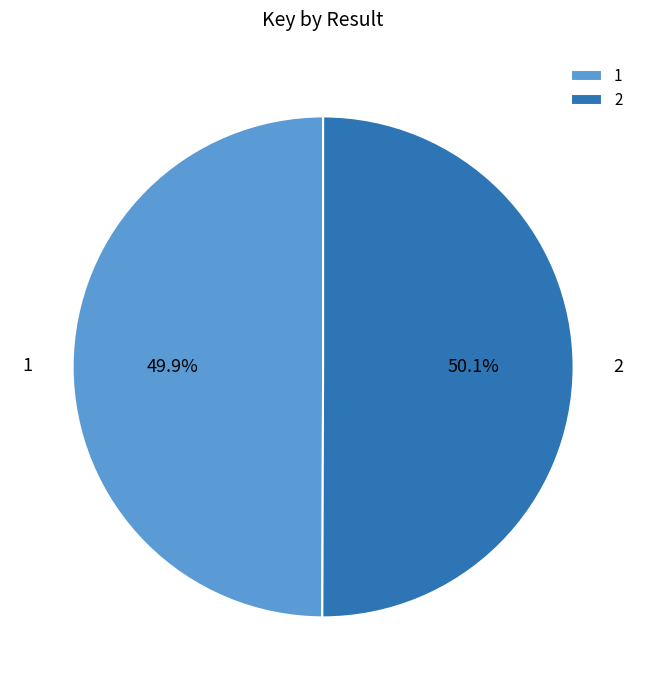

Combined, do 2 and 1 account for over 50%?

Yes